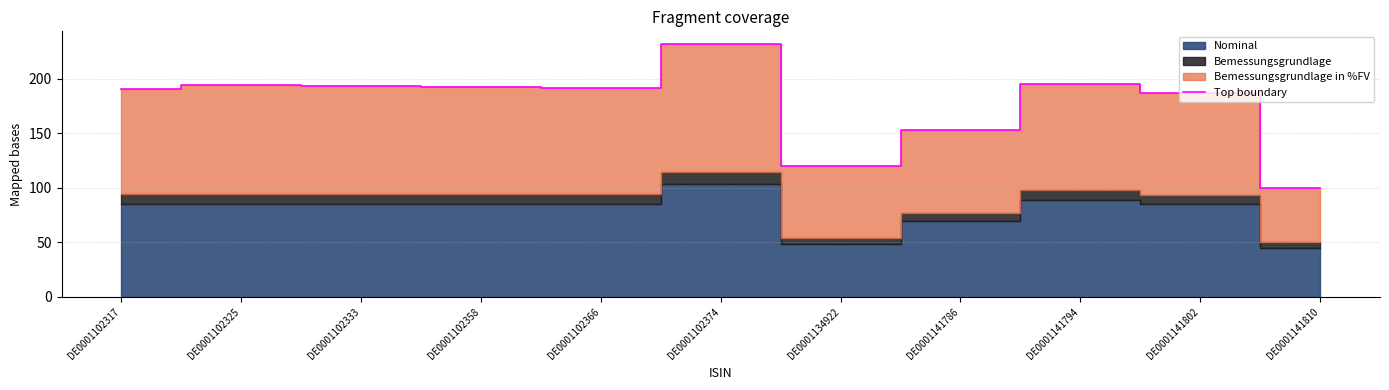

Which label corresponds to the smallest value in the chart?

DE0001141810